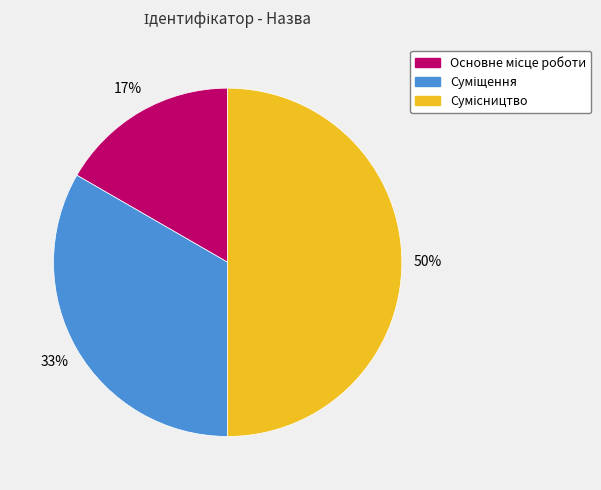

To the nearest percent, what is the difference between the largest and smallest slice percentages?

33%